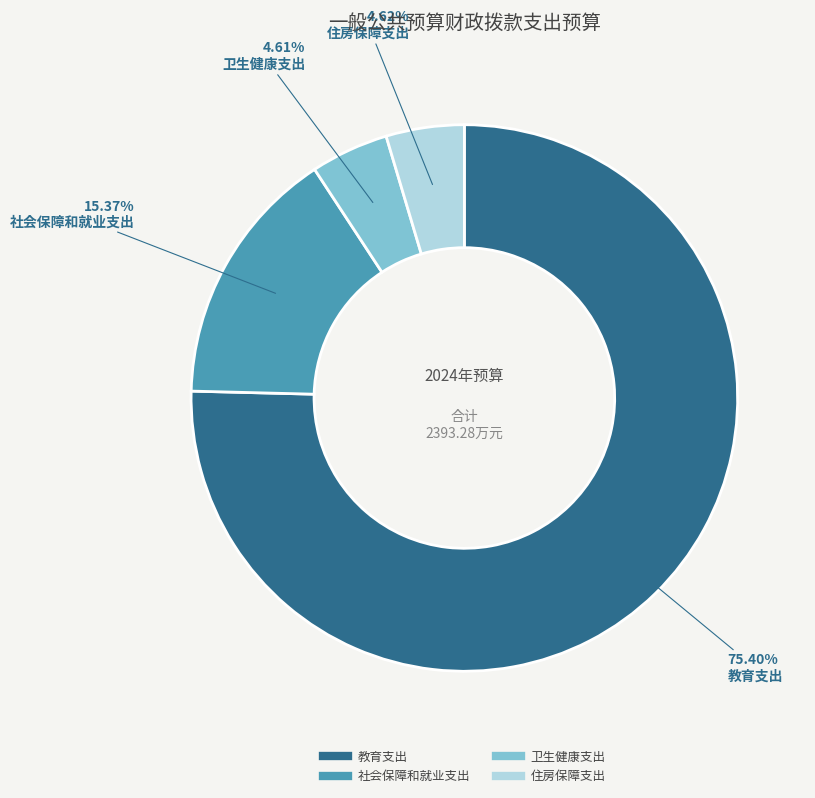

How many slices are in this pie chart?

4